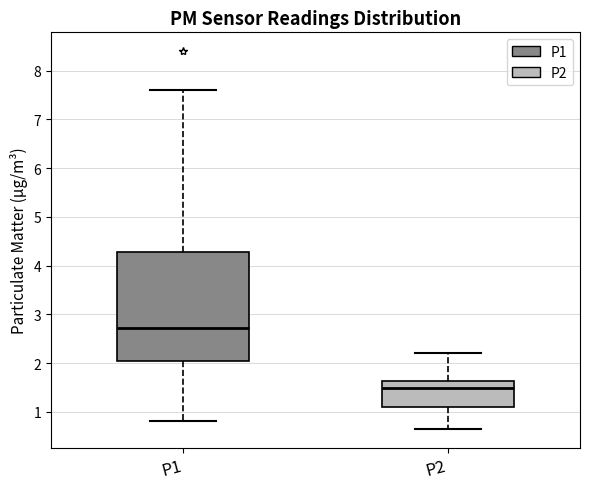

Comparing the boxes themselves (not the whiskers), which one is the tallest?

P1